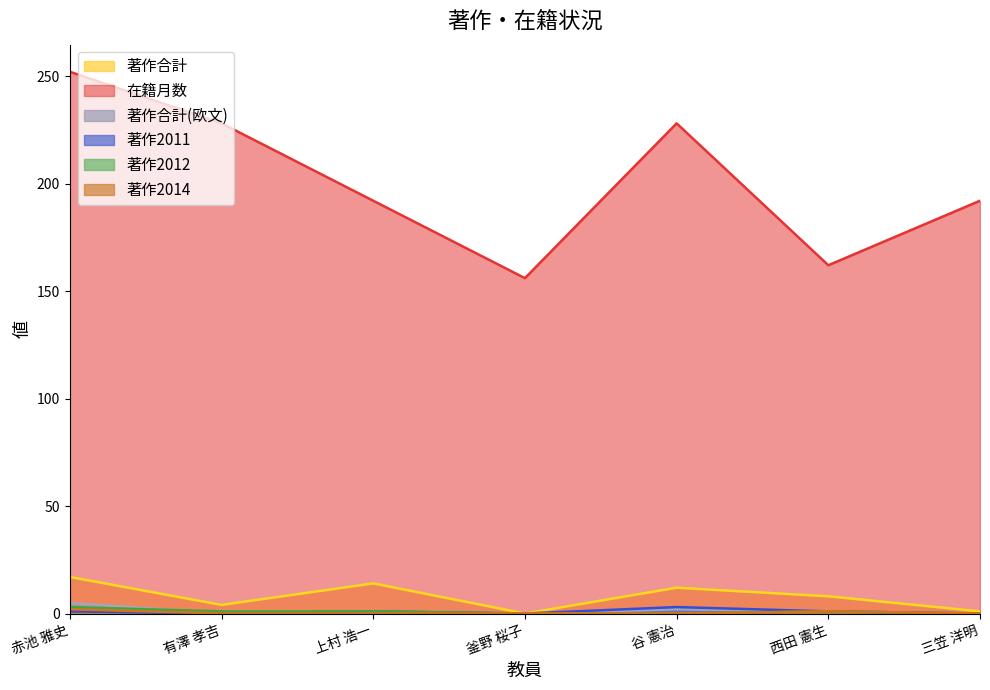

What are all the series names shown in the legend?

著作合計, 在籍月数, 著作合計(欧文), 著作2011, 著作2012, 著作2014